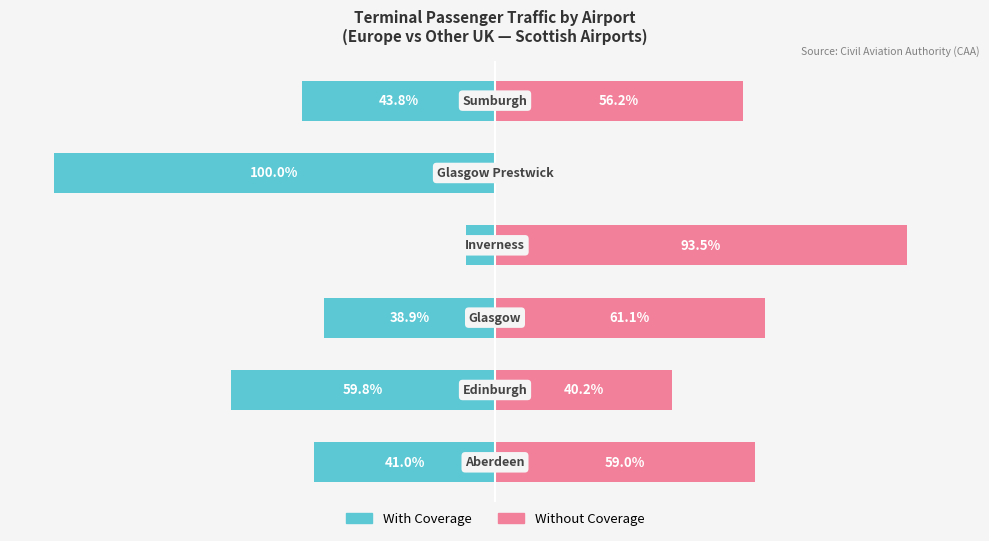

What is the difference between the second highest and second lowest values in the With Coverage series?

20.9